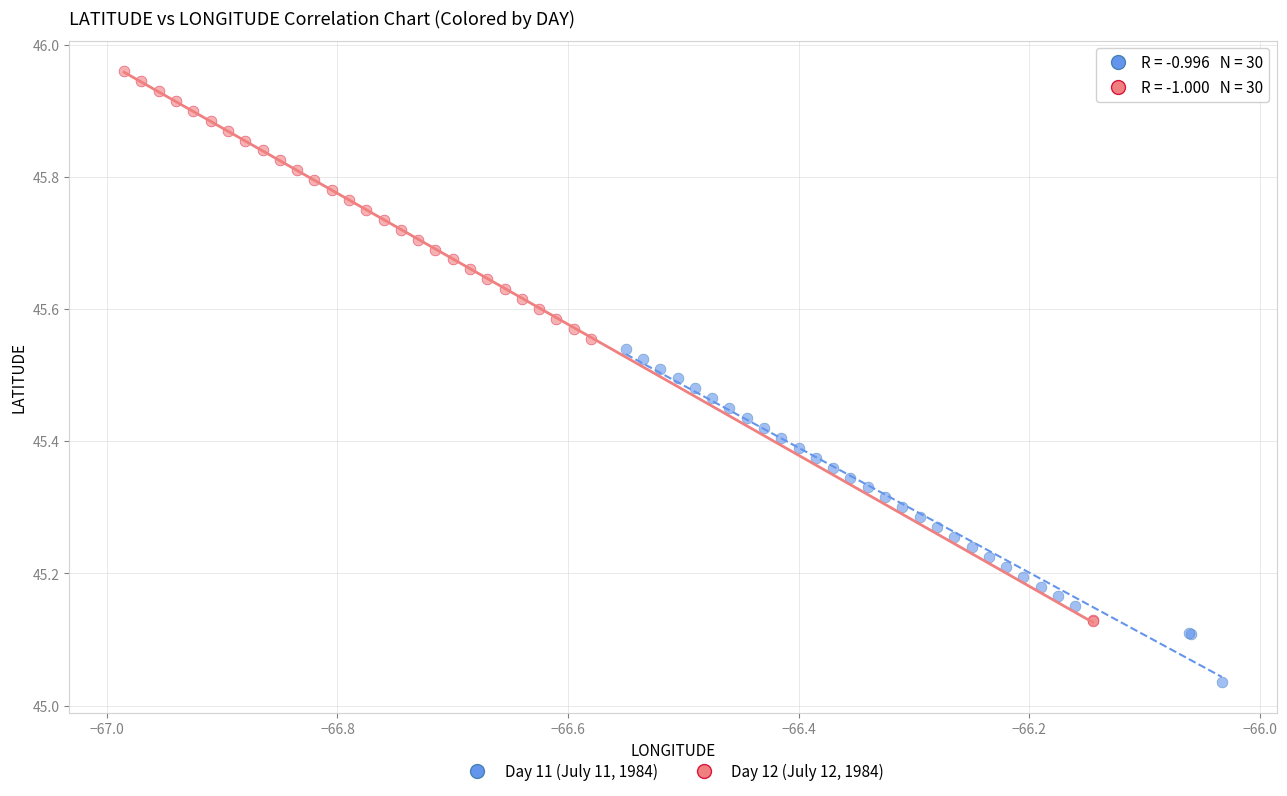

Which series reaches the minimum Y coordinate?

Day 11 (July 11, 1984)